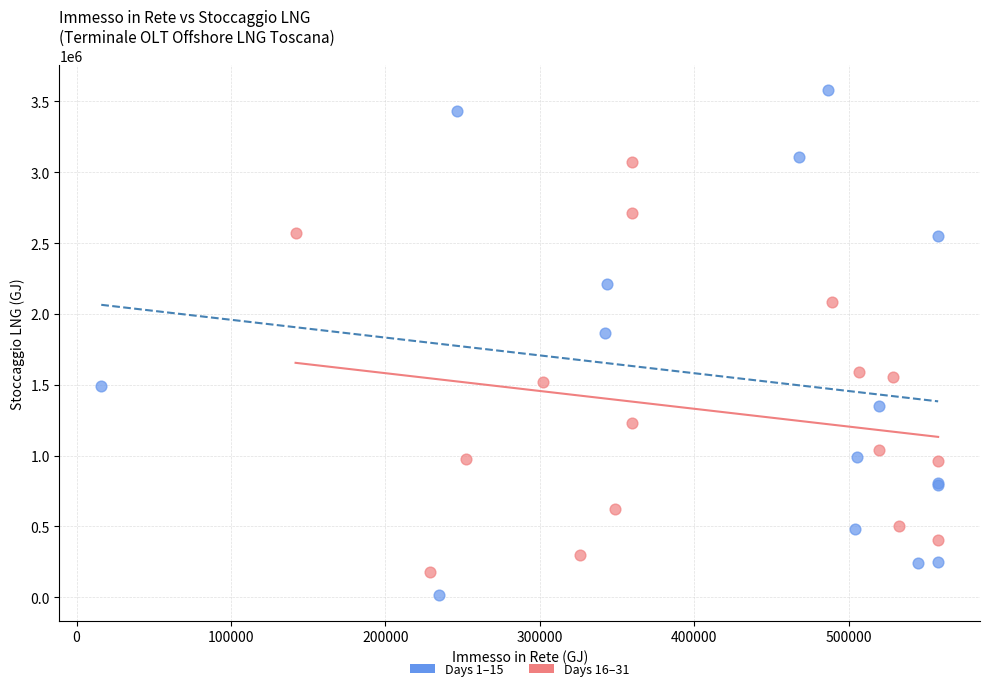

Which series contains the highest Y value?

Days 1–15